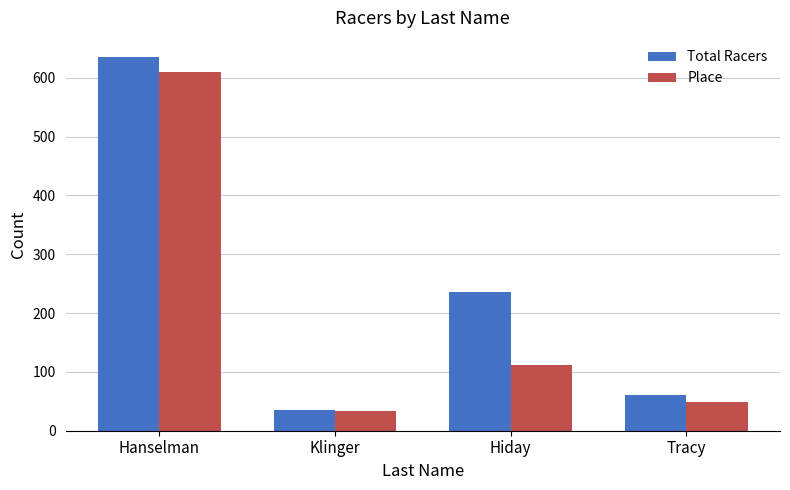

What is the difference between the highest and lowest values at Klinger?

2